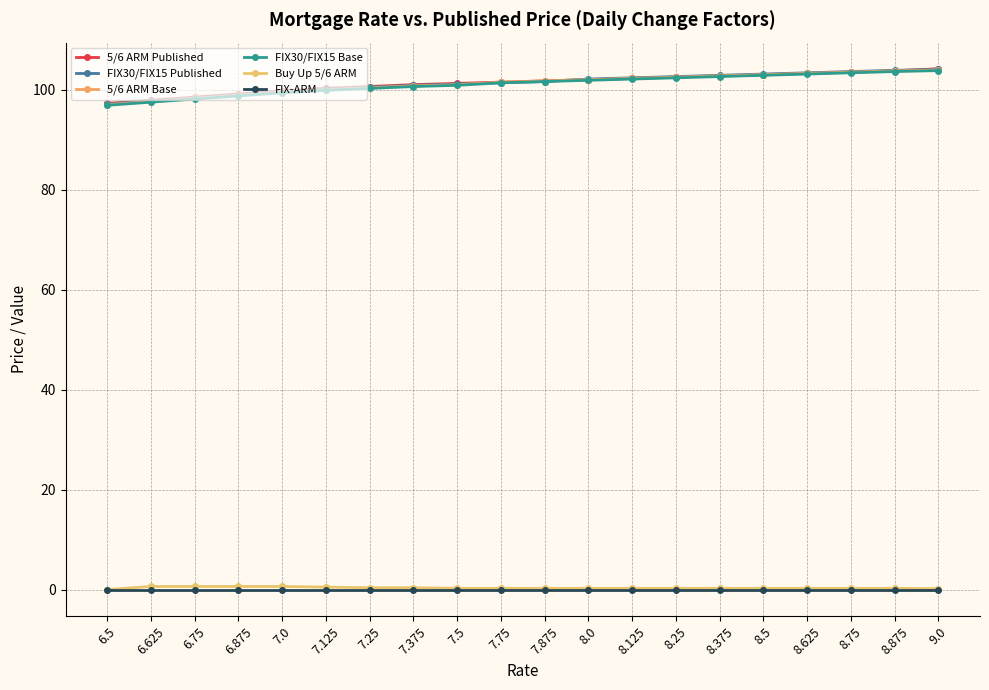

How many series are shown in this chart?

6